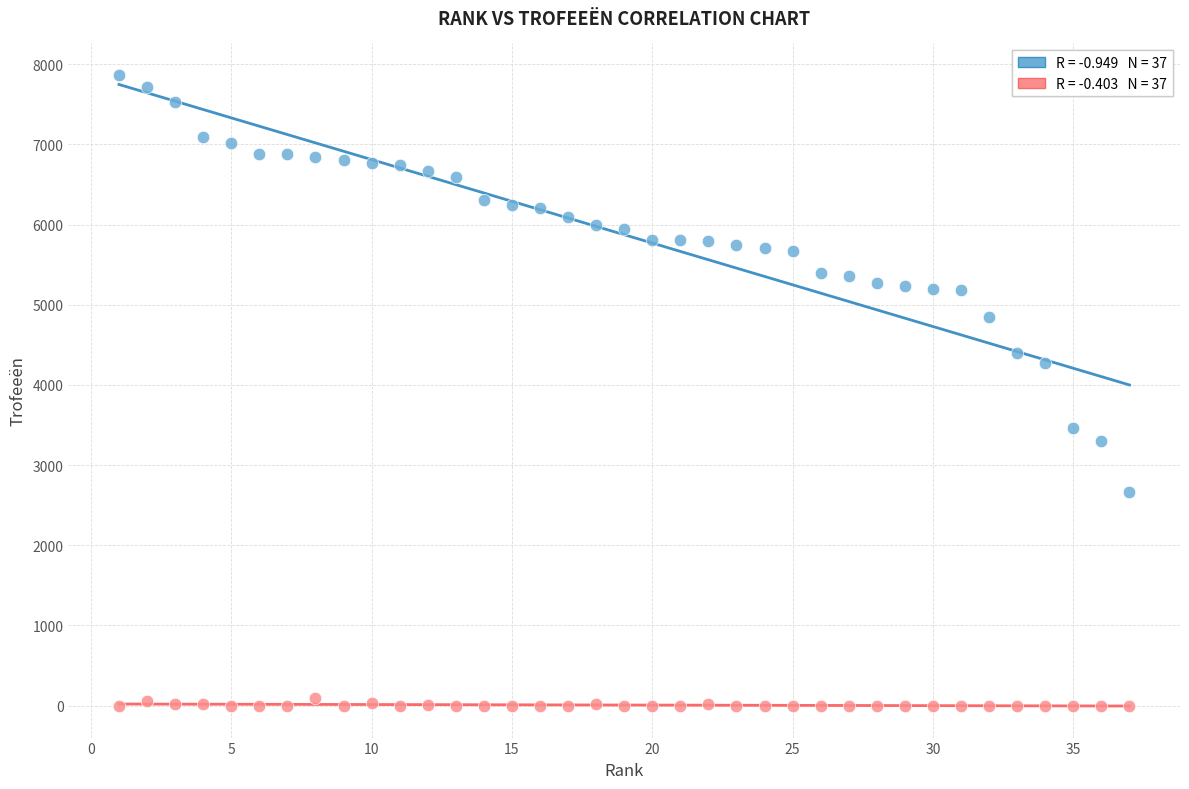

Across all data points, what is the range of Y values (max minus min)?

7866